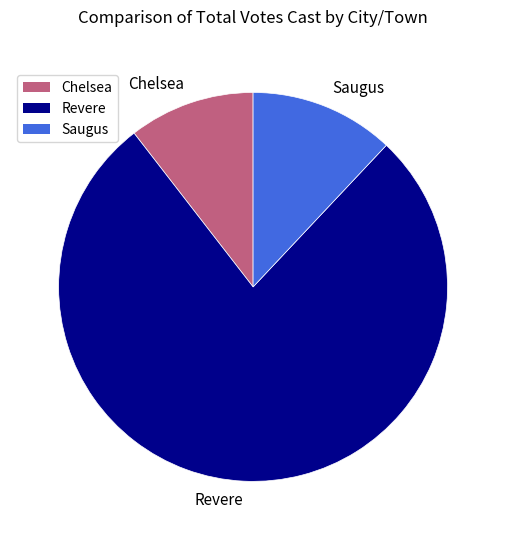

Is Saugus the majority of the pie?

No